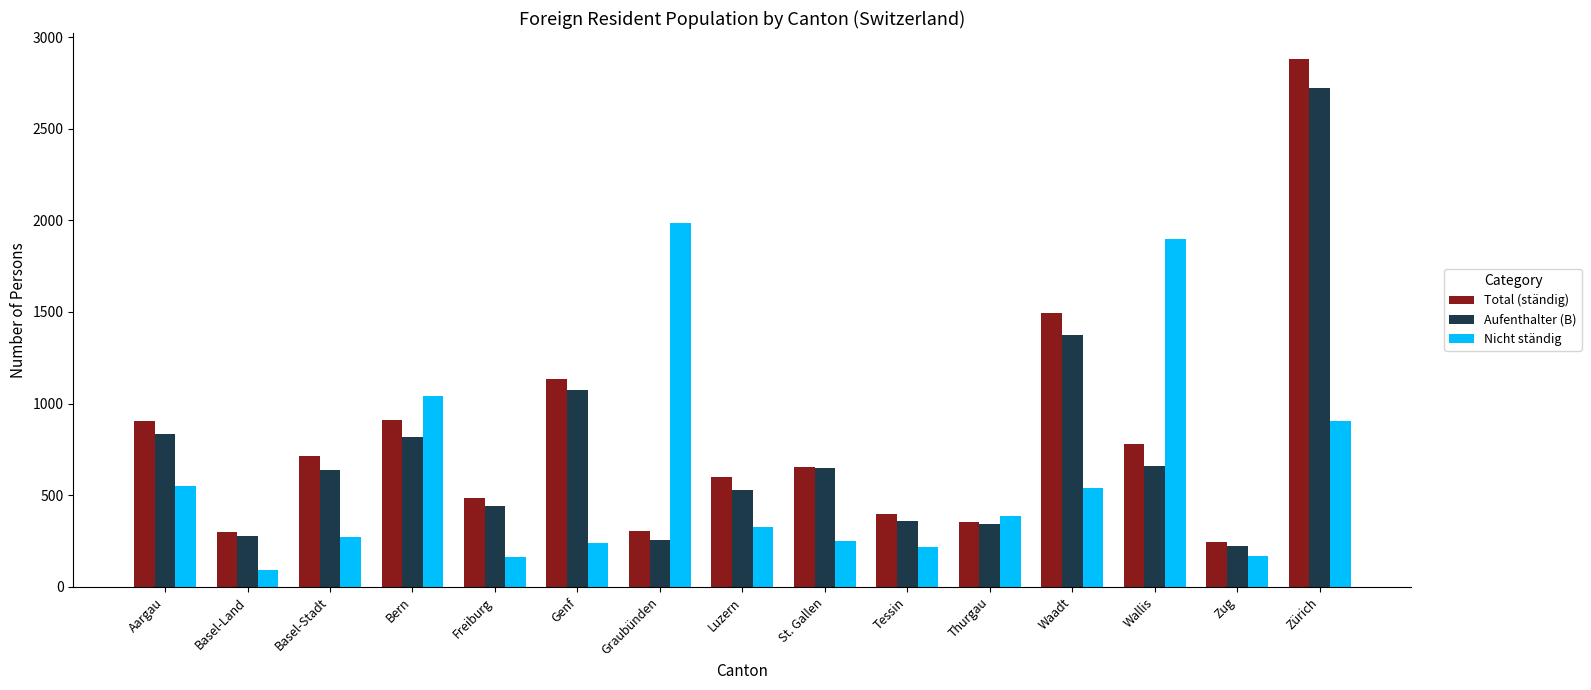

Which series has the largest range (max minus min)?

Total (ständig)